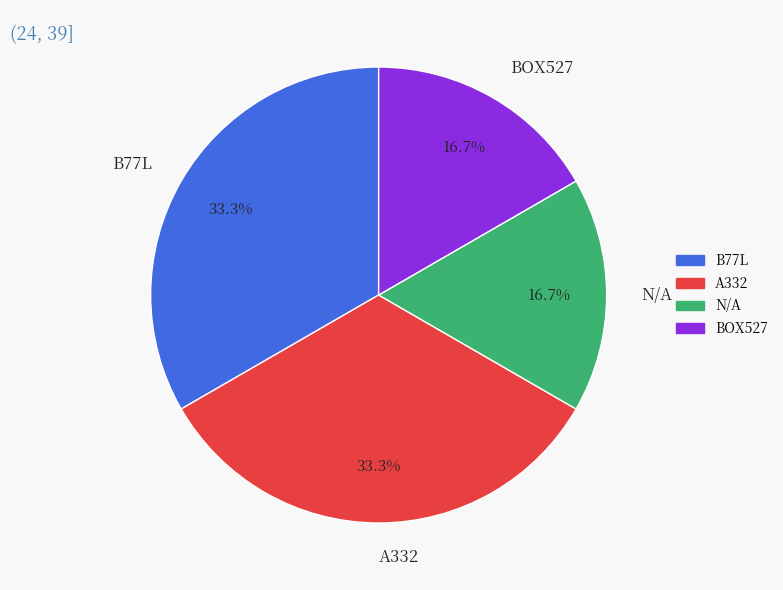

True or false: N/A accounts for 17% of the total.

True